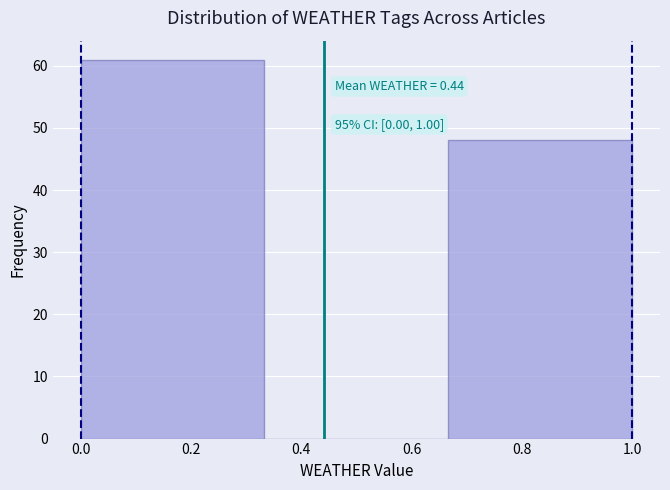

Which range on the x-axis has the tallest bar?

0.00 to 0.34